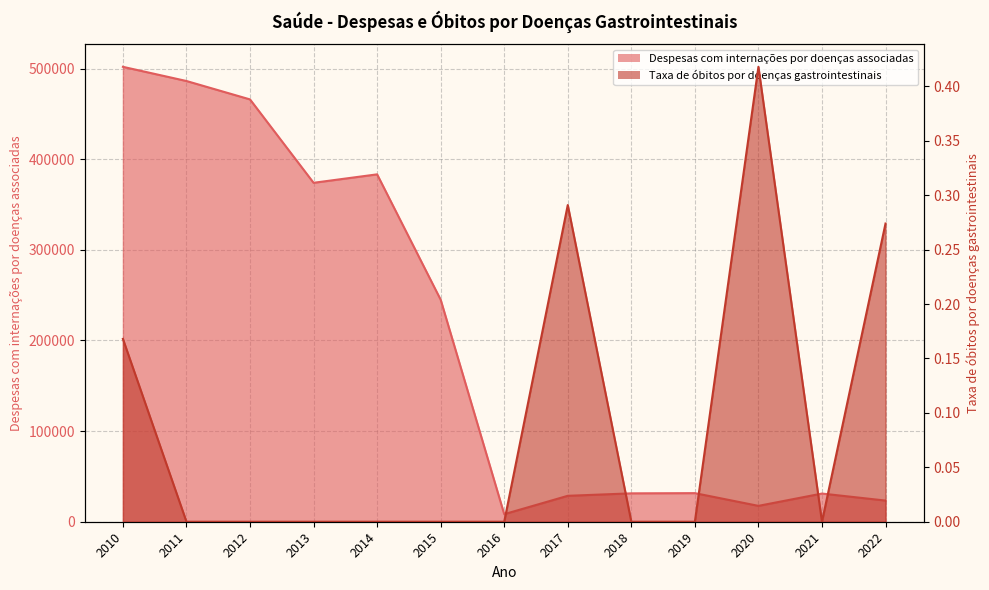

How many distinct data groups are displayed?

2